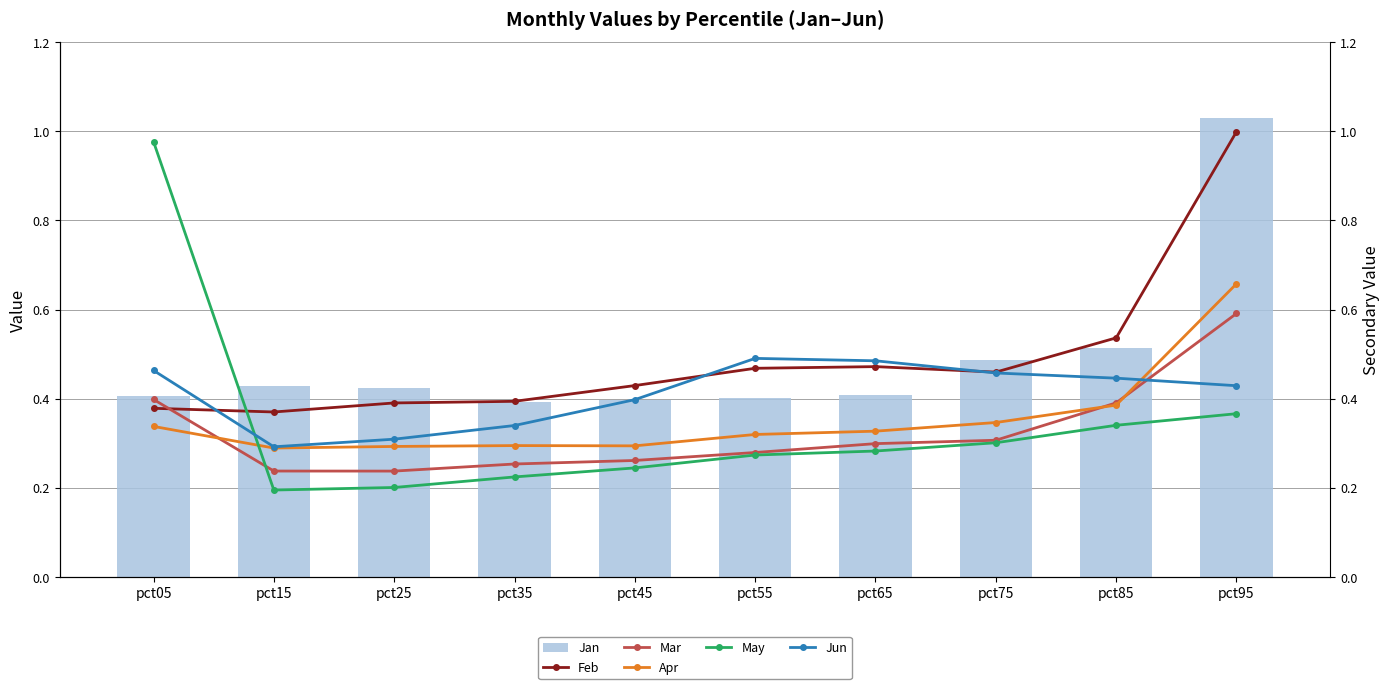

How many series are shown in this chart?

6